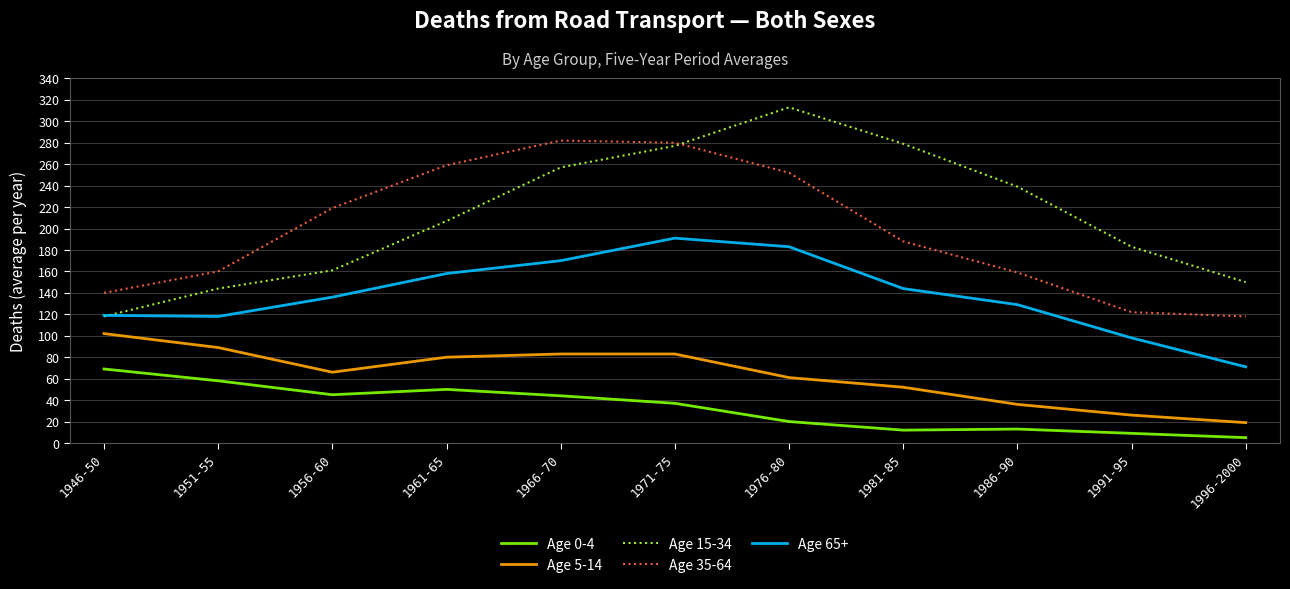

At 1956-60, list the series in order from largest to smallest.

Age 35-64, Age 15-34, Age 65+, Age 5-14, Age 0-4